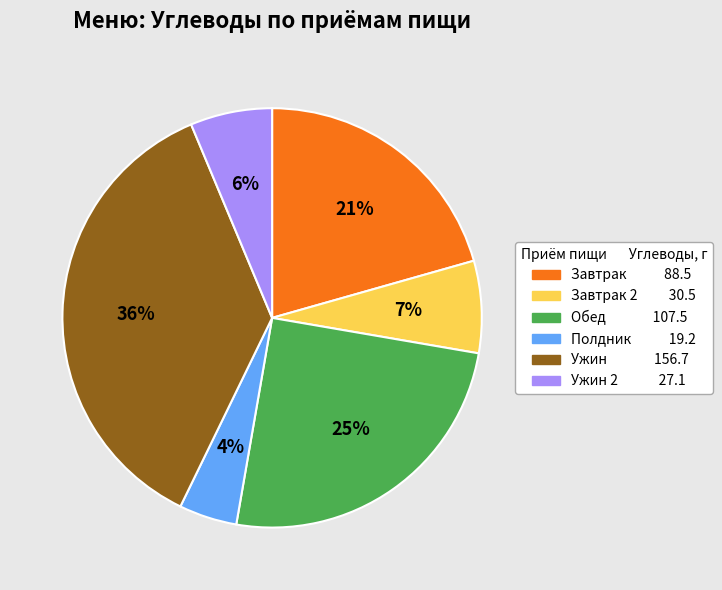

Does any single category account for the majority?

No